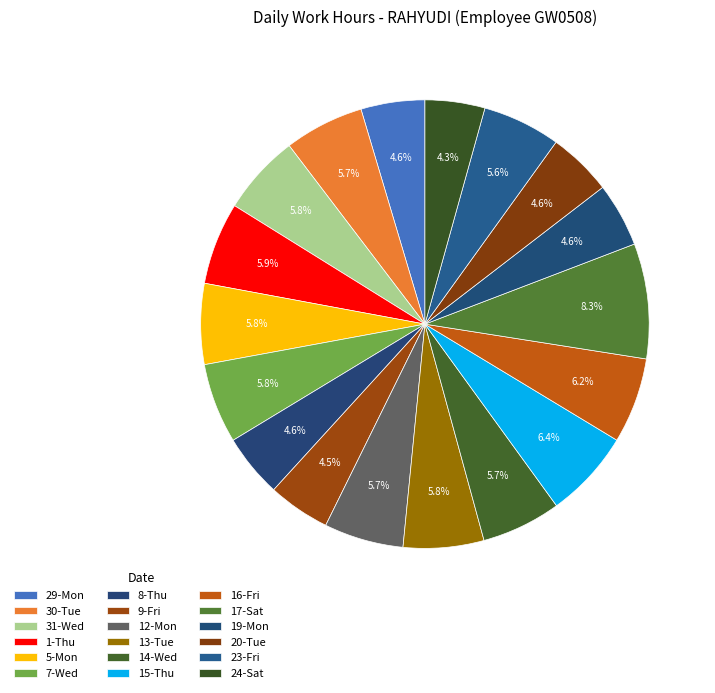

Does 1-Thu account for over 50% of the chart?

No